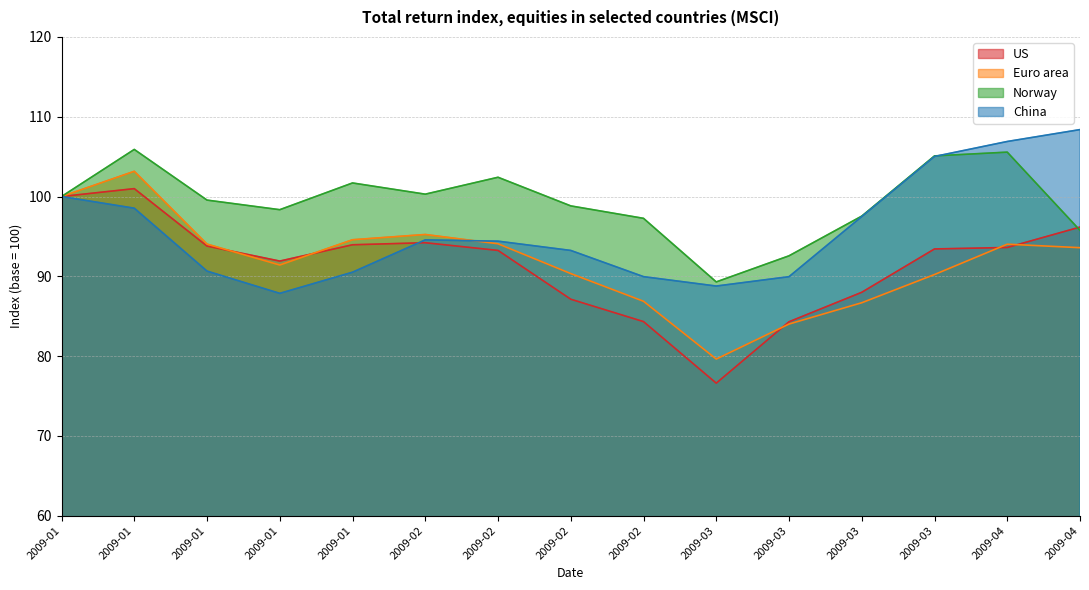

How many interior local peaks does the Norway series have?

4